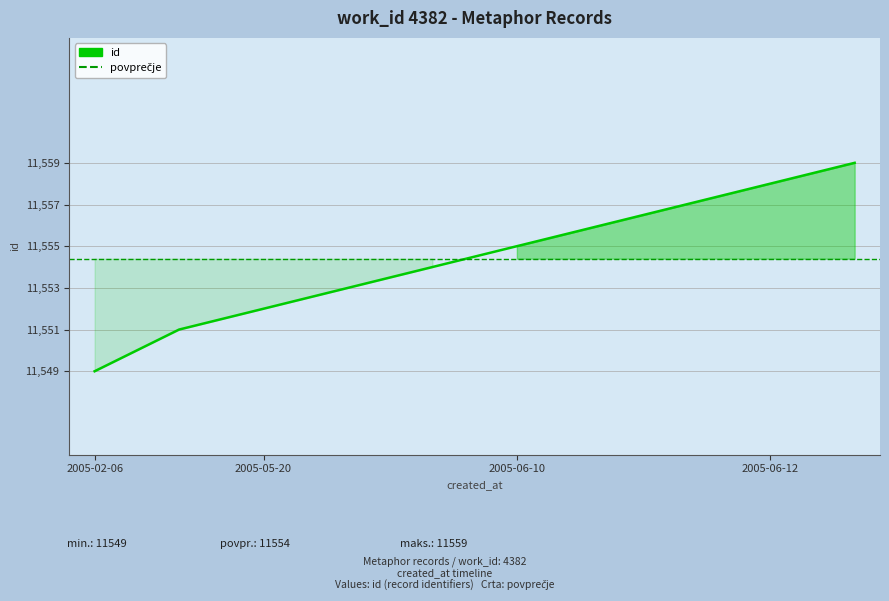

How many lines are shown in the chart?

1